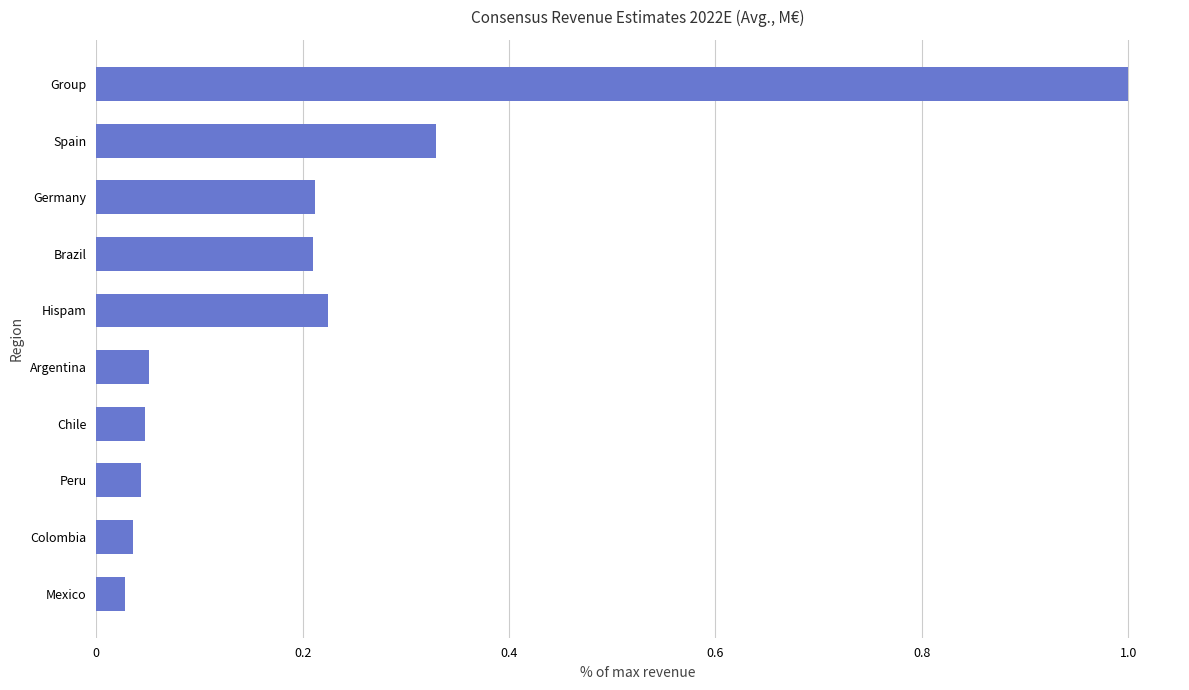

What is the sum of all values?

2.2